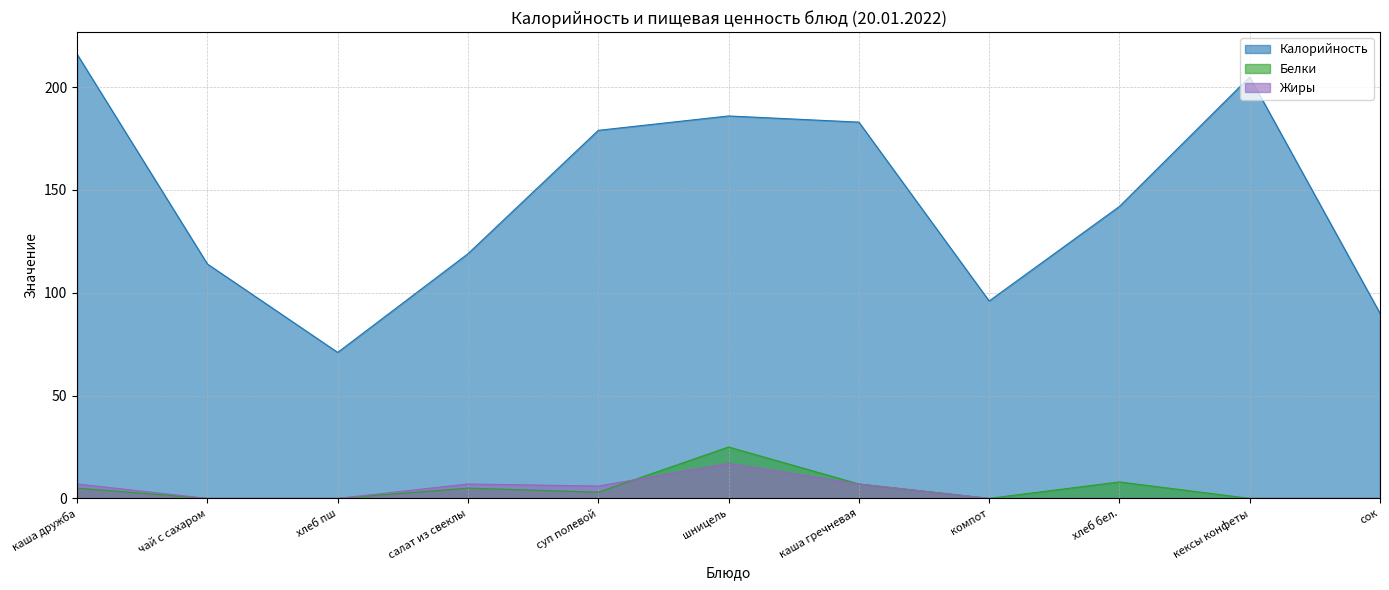

How many interior local peaks does the Жиры series have?

2